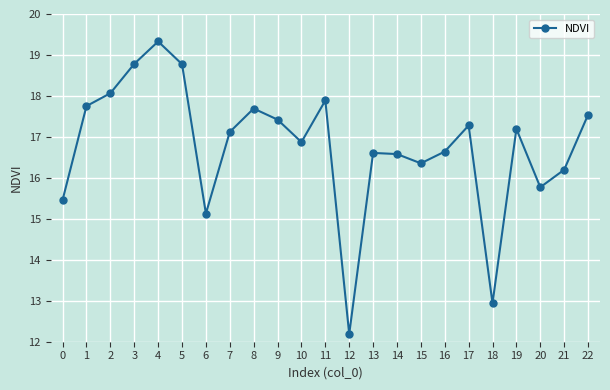

Where is the data nearest to the value 15?

6